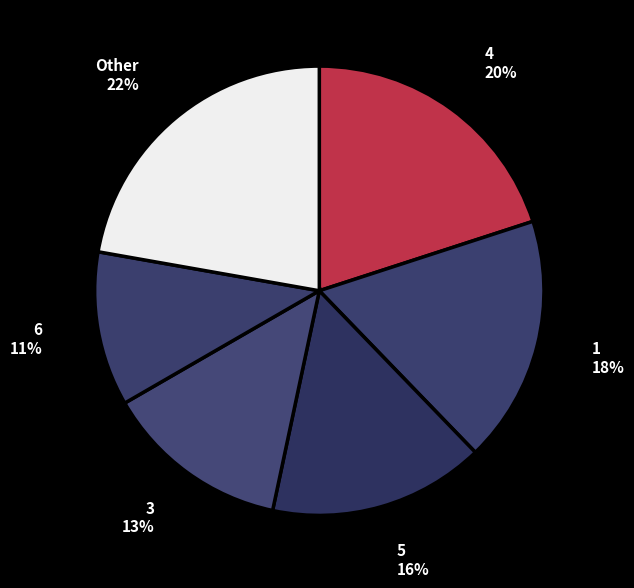

Count the number of slices in the pie.

6